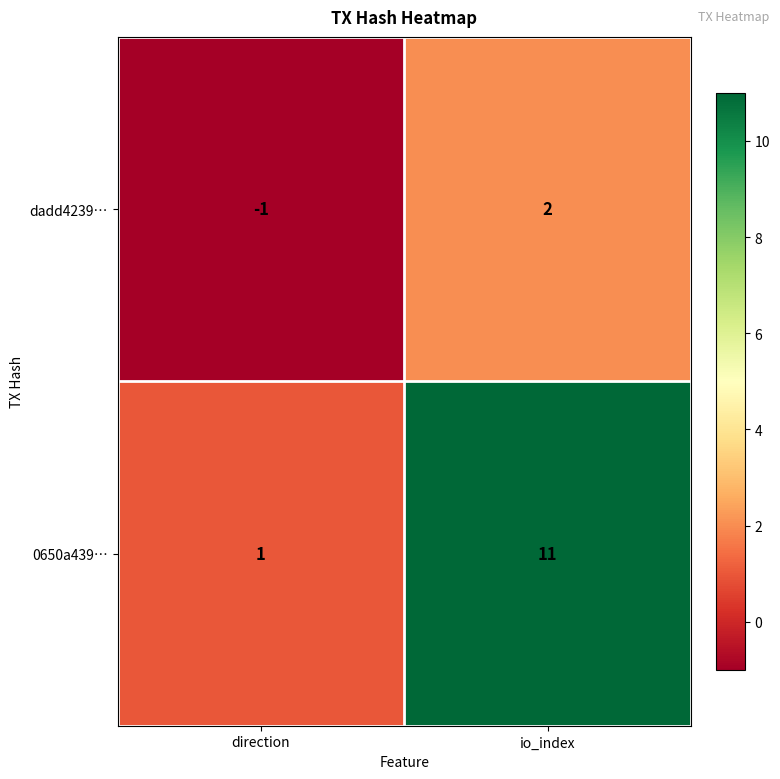

Which category has the lowest value in the dadd4239… series?

direction